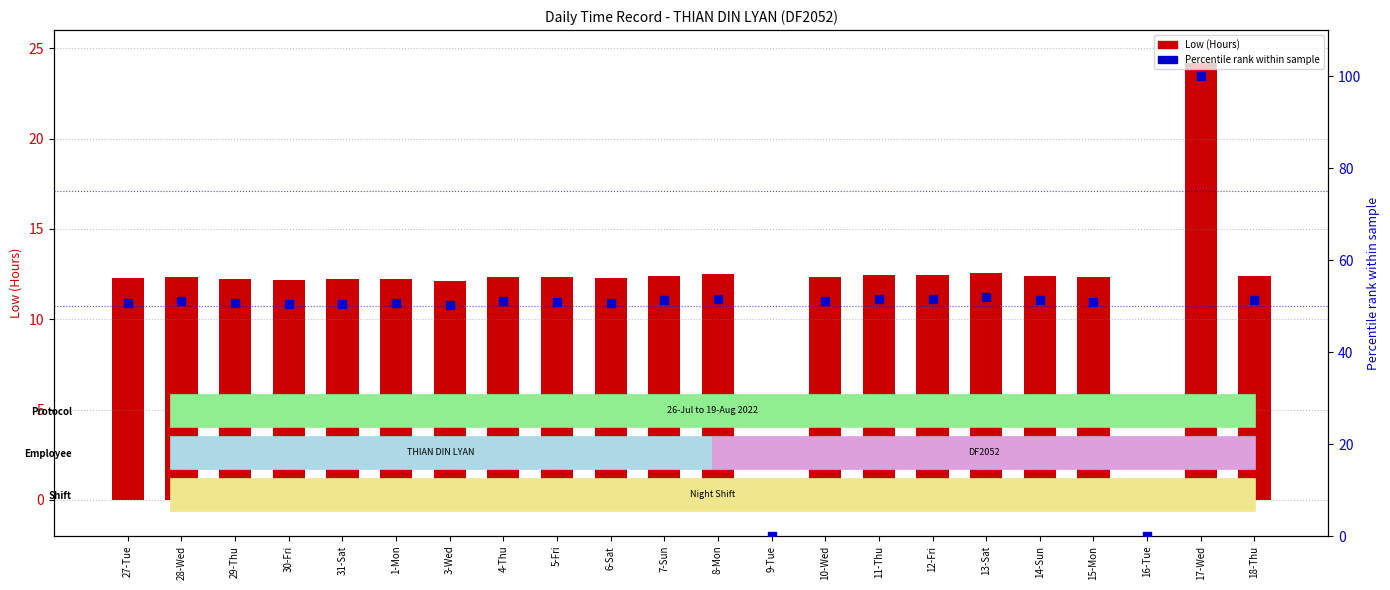

Which series has the largest total across all categories?

Percentile rank